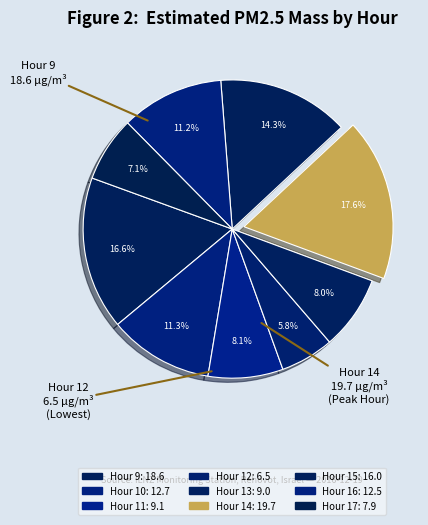

Which slice is the smallest?

Hour 12